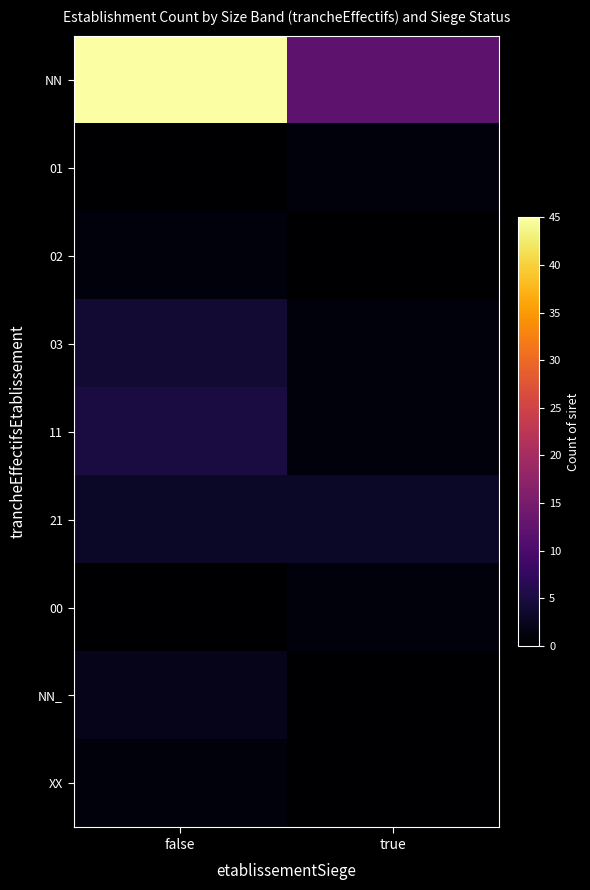

At which category is the sum across all series the highest?

false